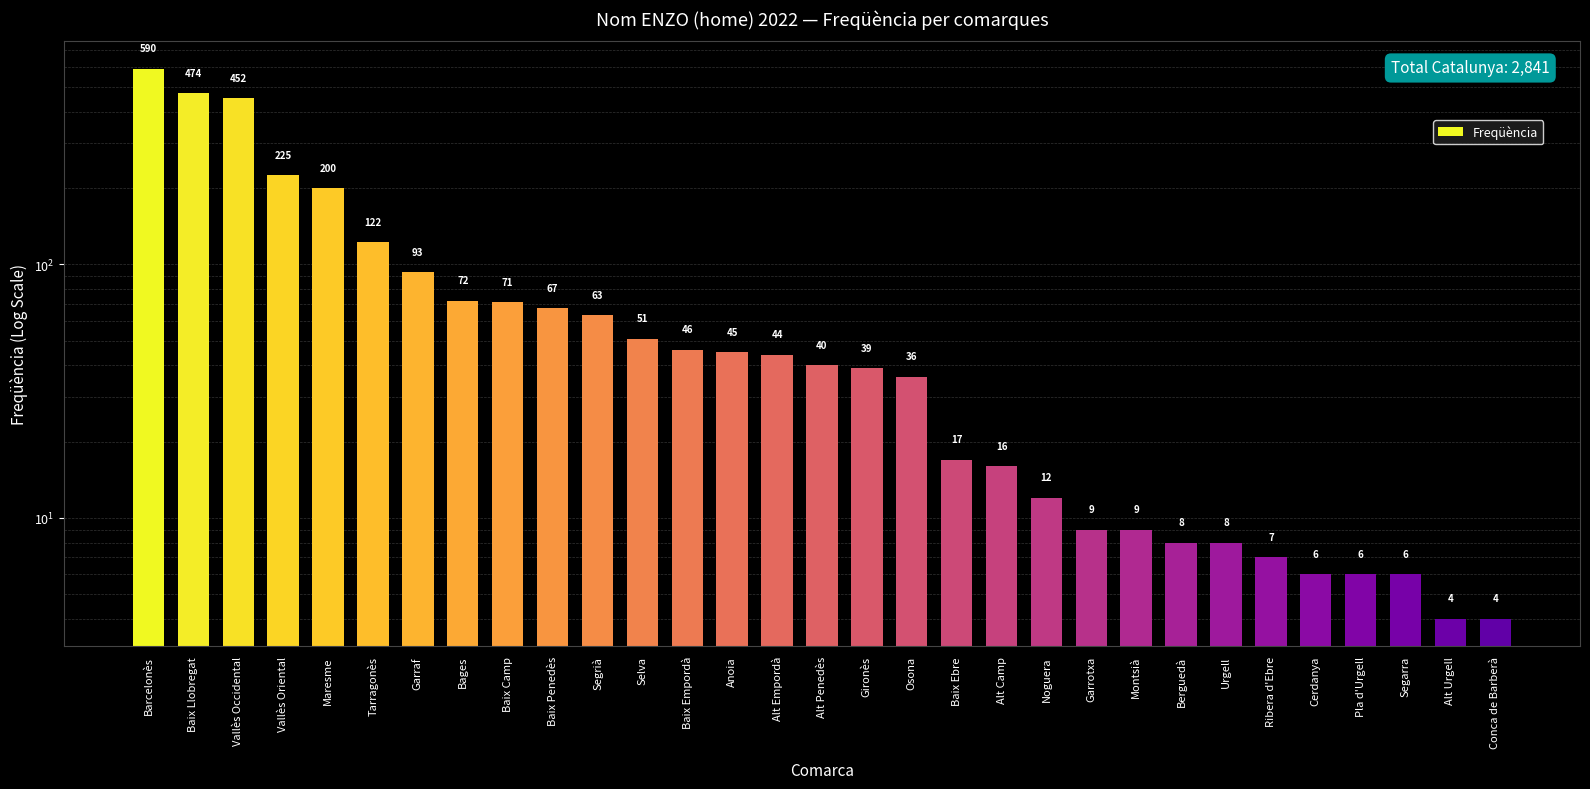

What position from the left is Baix Llobregat?

2